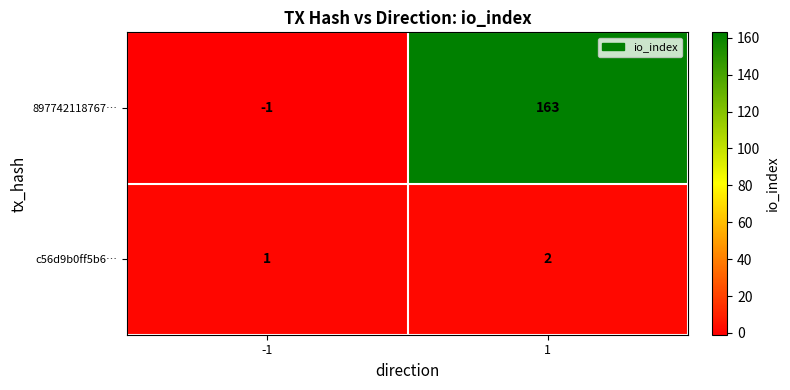

Reading left to right, extract all data points from this chart.

897742118767…: -1=-1	1=163
c56d9b0ff5b6…: -1=1	1=2